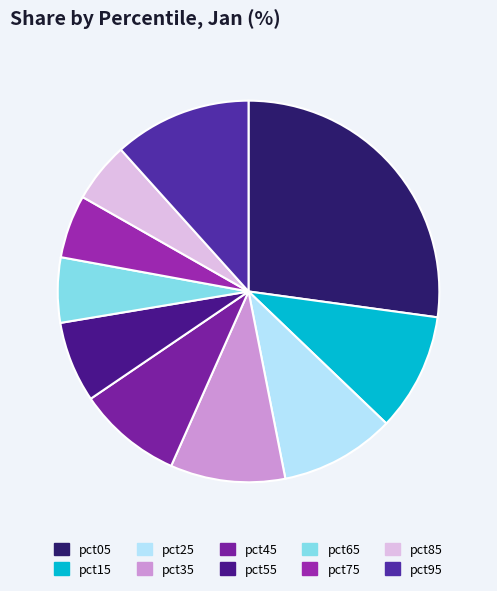

The pct65 slice represents 6% of the pie. True or false?

True